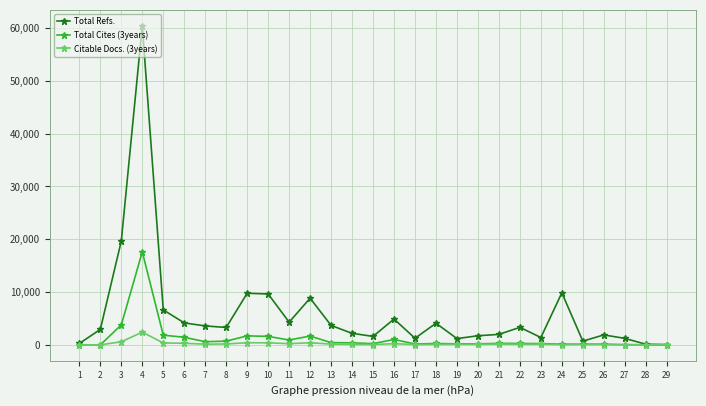

True or false: Total Refs. has more than 2 points higher than both neighbors.

True